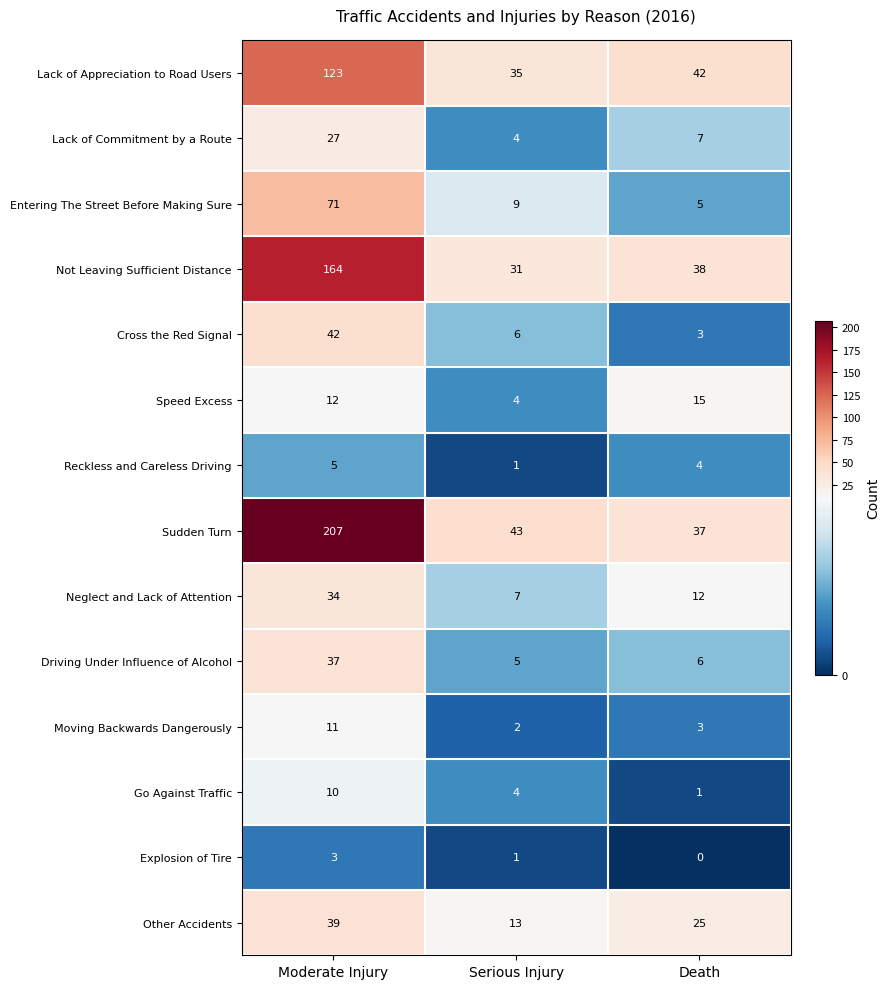

Which series has the largest total across all categories?

Sudden Turn